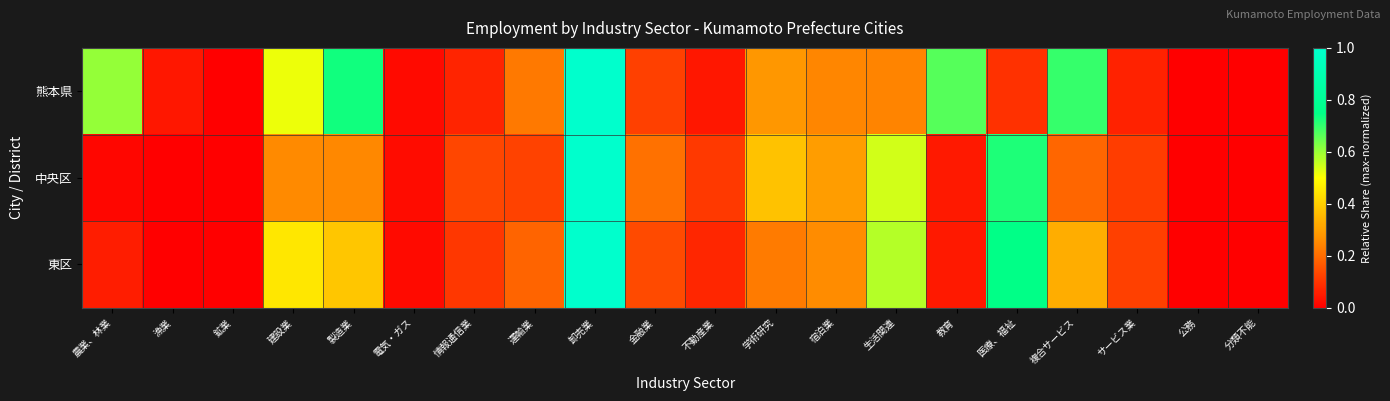

What is the spread (max minus min) of values at 農業、林業?

0.6